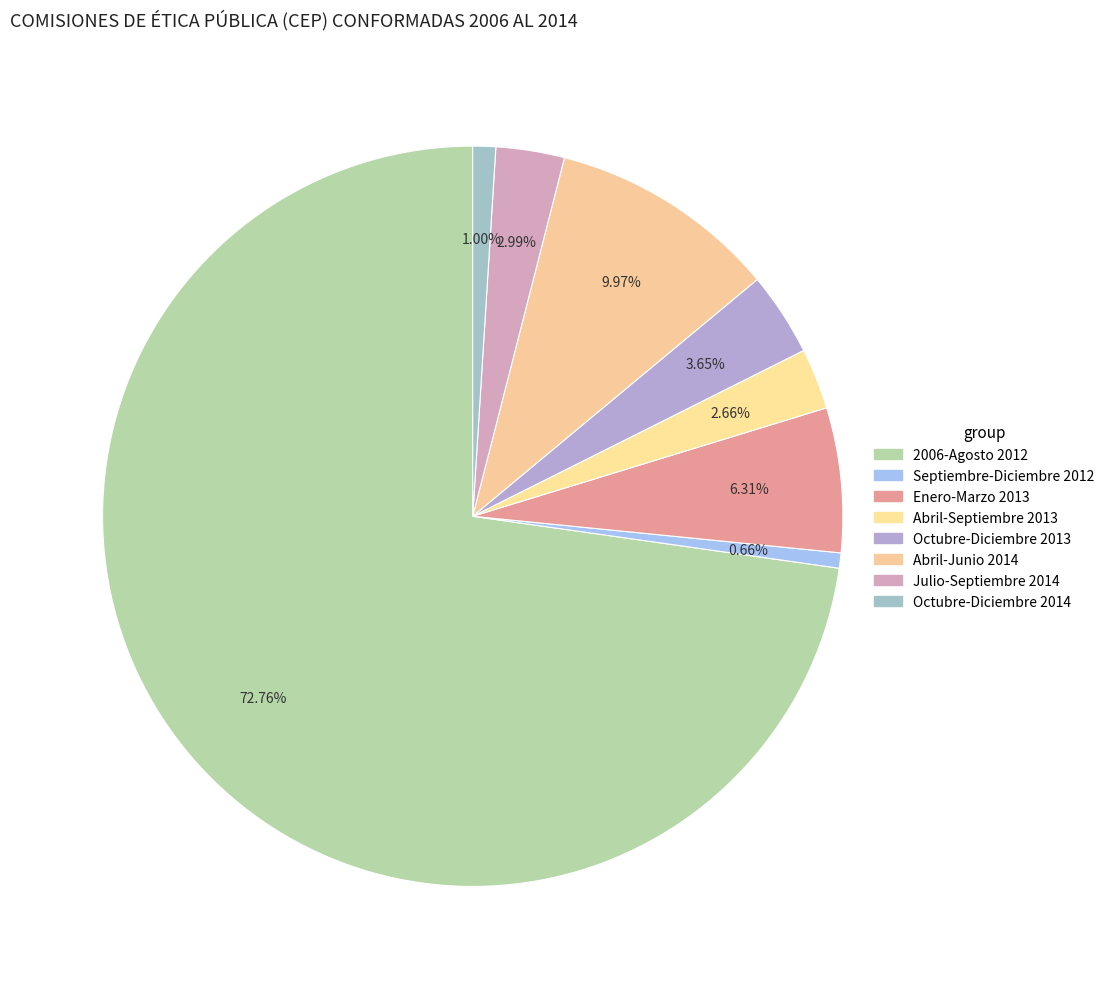

Which has a higher value, Septiembre-Diciembre 2012 or Octubre-Diciembre 2013?

Octubre-Diciembre 2013